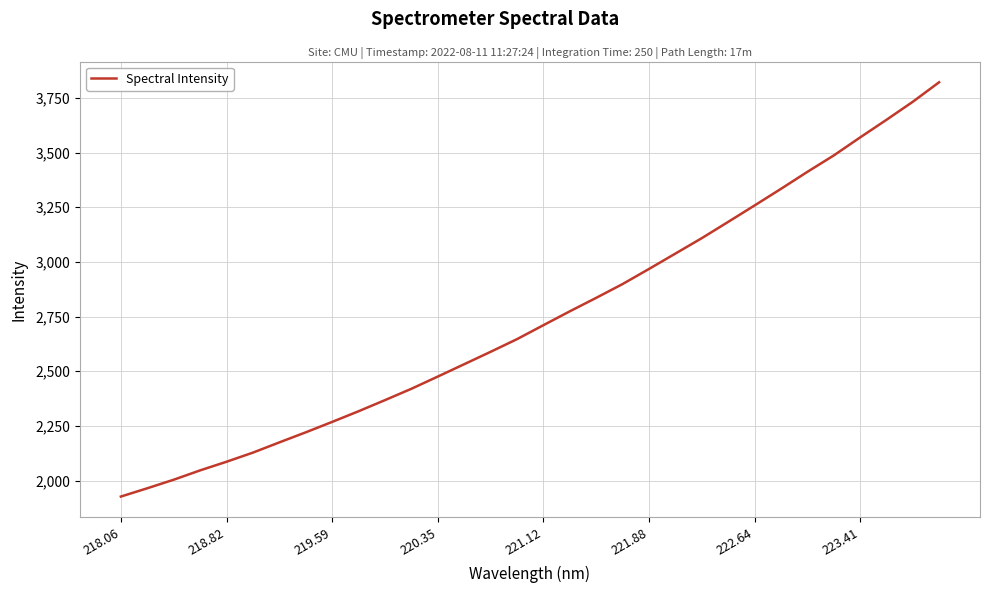

What is the smallest value displayed?

1926.8